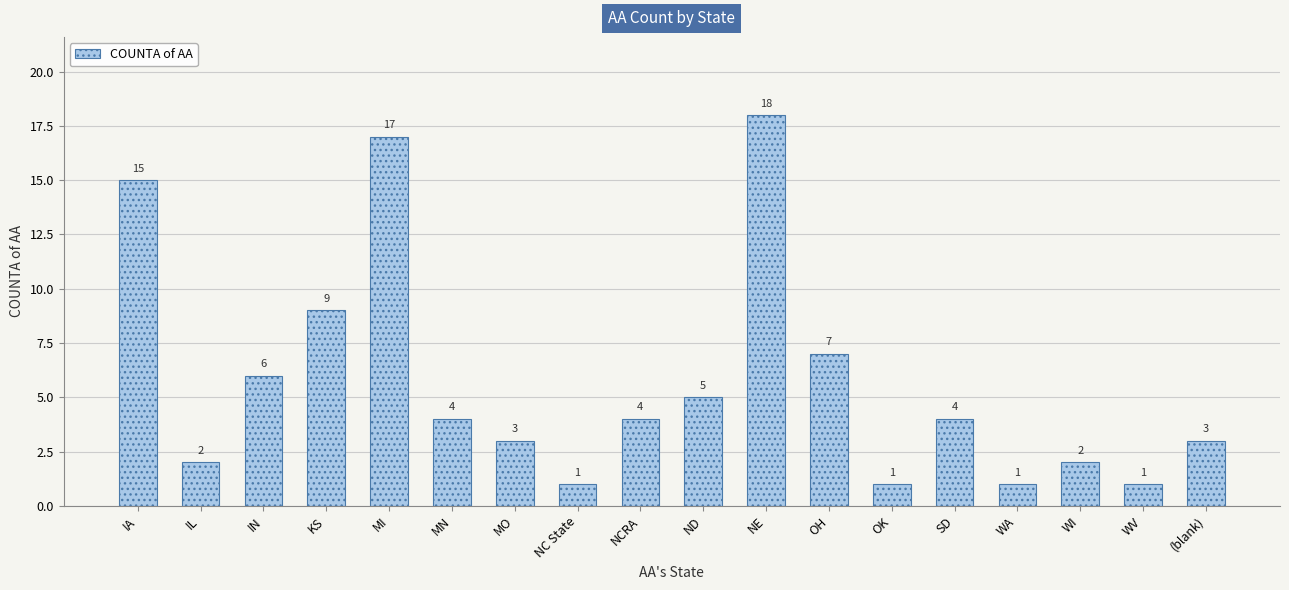

Reading left to right, transcribe all the data shown in this chart.

15	2	6	9	17	4	3	1	4	5	18	7	1	4	1	2	1	3